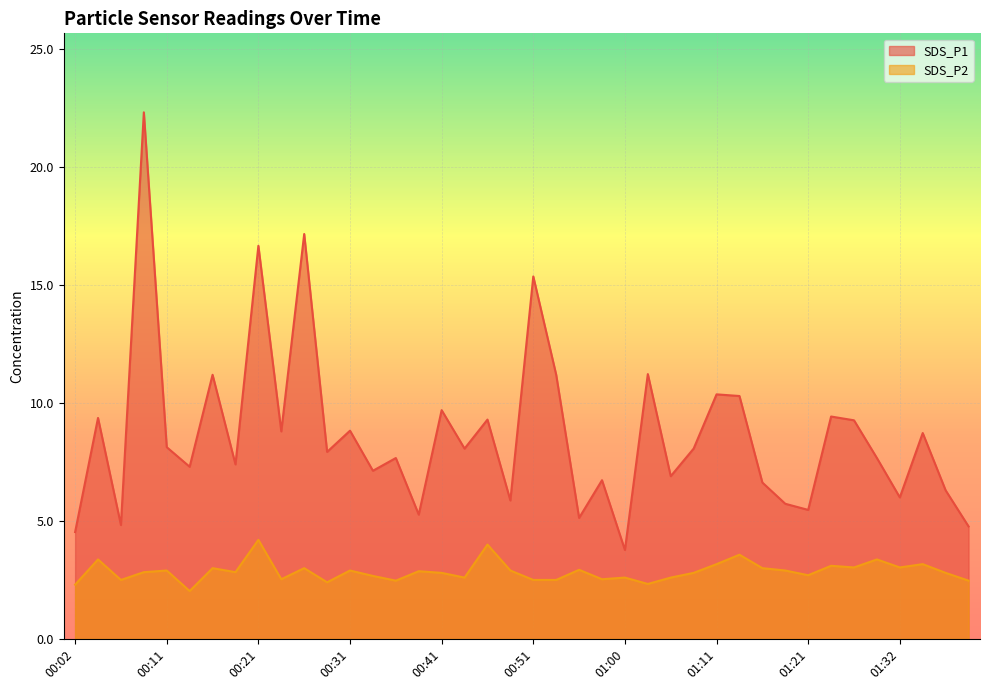

How many lines are shown in the chart?

2